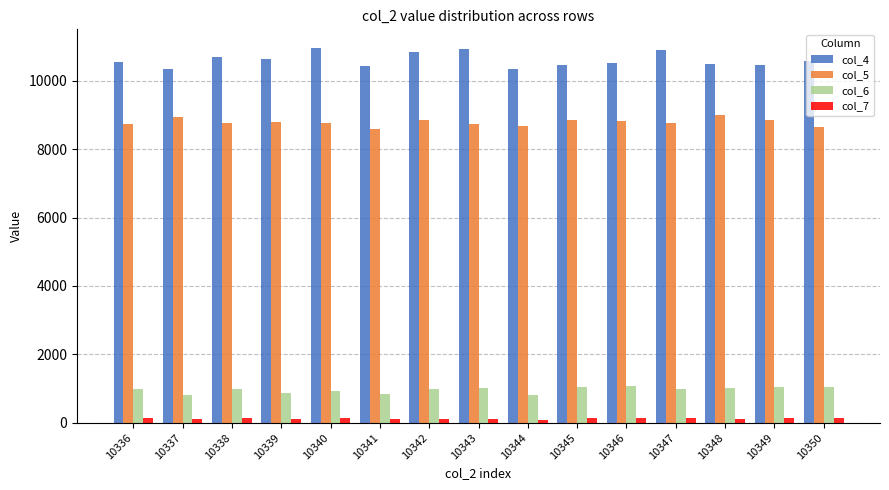

At which label does col_7 first exceed 134?

10336